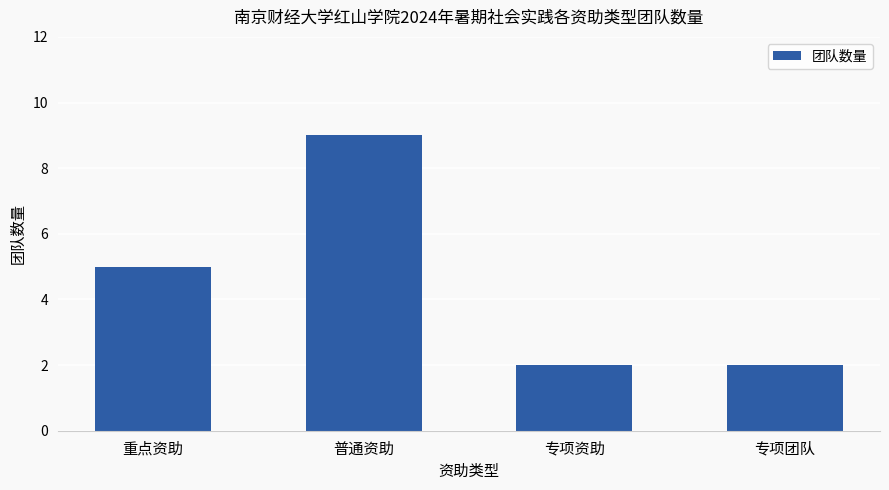

The value at 普通资助 is 9. True or false?

True